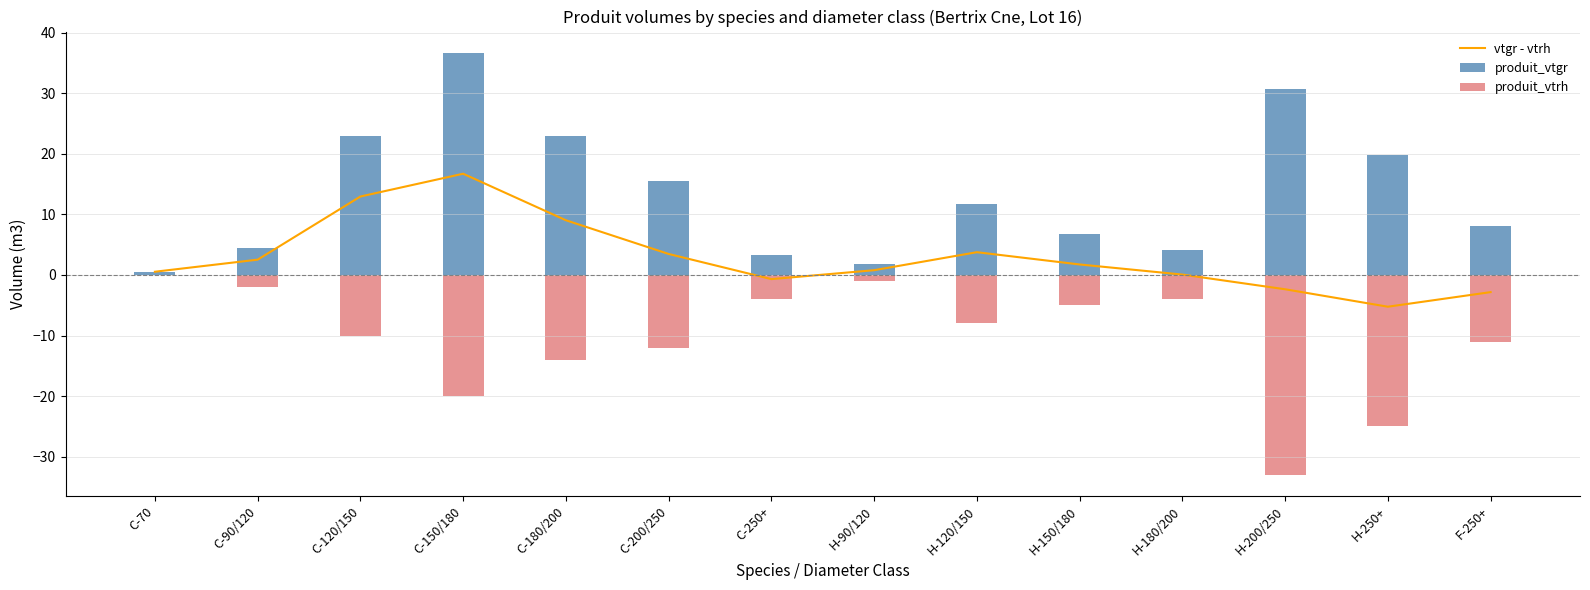

What is the label of the 14th bar from the left?

F-250+